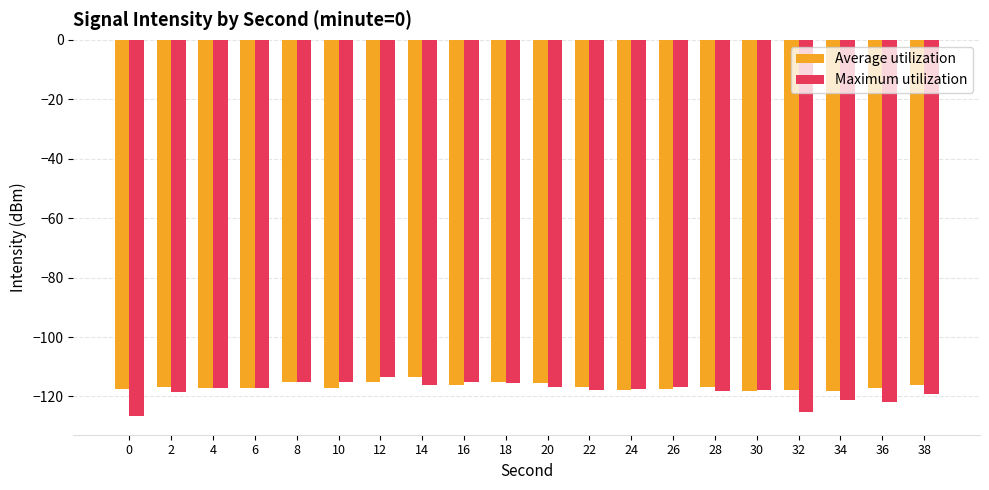

What is the lowest value of the Maximum utilization series?

-126.5